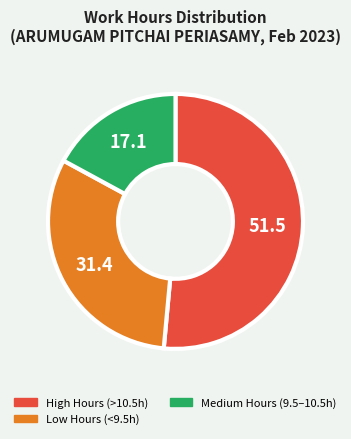

Does any single category account for the majority?

Yes